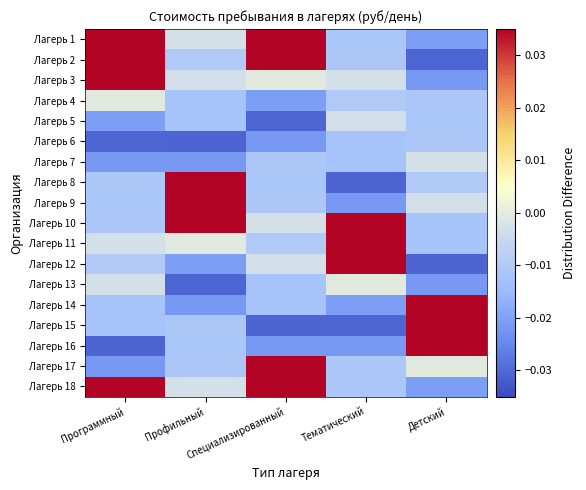

Reading right to left, extract all data points from this chart.

Лагерь 1: Детский=-0.0	Тематический=-0.0	Специализированный=0.0	Профильный=-0.0	Программный=0.1
Лагерь 2: Детский=-0.0	Тематический=-0.0	Специализированный=0.1	Профильный=-0.0	Программный=0.0
Лагерь 3: Детский=-0.0	Тематический=-0.0	Специализированный=-0.0	Профильный=-0.0	Программный=0.1
Лагерь 4: Детский=-0.0	Тематический=-0.0	Специализированный=-0.0	Профильный=-0.0	Программный=-0.0
Лагерь 5: Детский=-0.0	Тематический=-0.0	Специализированный=-0.0	Профильный=-0.0	Программный=-0.0
Лагерь 6: Детский=-0.0	Тематический=-0.0	Специализированный=-0.0	Профильный=-0.0	Программный=-0.0
Лагерь 7: Детский=-0.0	Тематический=-0.0	Специализированный=-0.0	Профильный=-0.0	Программный=-0.0
Лагерь 8: Детский=-0.0	Тематический=-0.0	Специализированный=-0.0	Профильный=0.1	Программный=-0.0
Лагерь 9: Детский=-0.0	Тематический=-0.0	Специализированный=-0.0	Профильный=0.0	Программный=-0.0
Лагерь 10: Детский=-0.0	Тематический=0.1	Специализированный=-0.0	Профильный=0.1	Программный=-0.0
Лагерь 11: Детский=-0.0	Тематический=0.0	Специализированный=-0.0	Профильный=-0.0	Программный=-0.0
Лагерь 12: Детский=-0.0	Тематический=0.1	Специализированный=-0.0	Профильный=-0.0	Программный=-0.0
Лагерь 13: Детский=-0.0	Тематический=-0.0	Специализированный=-0.0	Профильный=-0.0	Программный=-0.0
Лагерь 14: Детский=0.1	Тематический=-0.0	Специализированный=-0.0	Профильный=-0.0	Программный=-0.0
Лагерь 15: Детский=0.0	Тематический=-0.0	Специализированный=-0.0	Профильный=-0.0	Программный=-0.0
Лагерь 16: Детский=0.1	Тематический=-0.0	Специализированный=-0.0	Профильный=-0.0	Программный=-0.0
Лагерь 17: Детский=-0.0	Тематический=-0.0	Специализированный=0.1	Профильный=-0.0	Программный=-0.0
Лагерь 18: Детский=-0.0	Тематический=-0.0	Специализированный=0.0	Профильный=-0.0	Программный=0.1